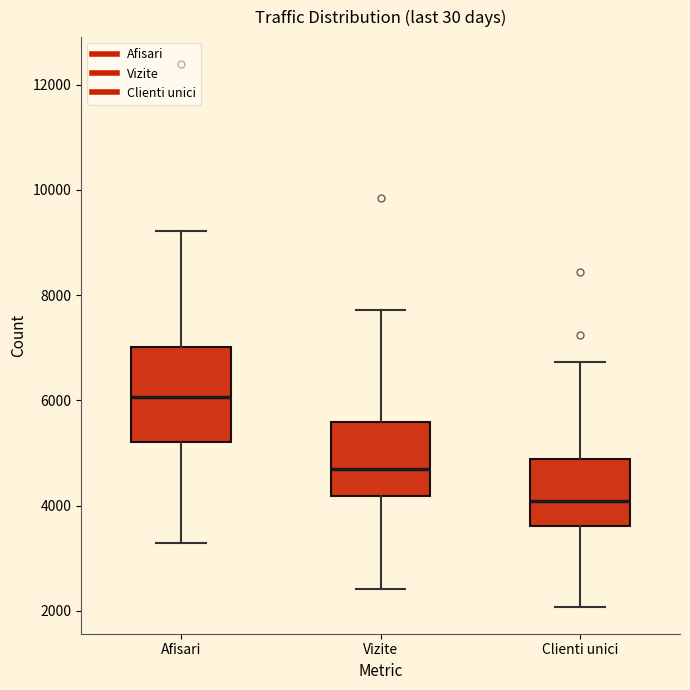

Which box is the tallest, from its lower edge to its upper edge?

Afisari